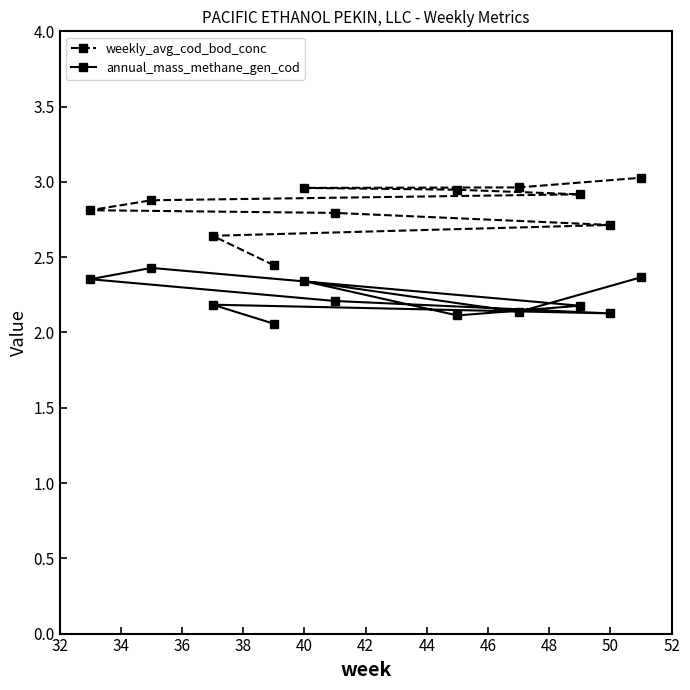

True or false: annual_mass_methane_gen_cod and weekly_avg_cod_bod_conc cross at least once.

False